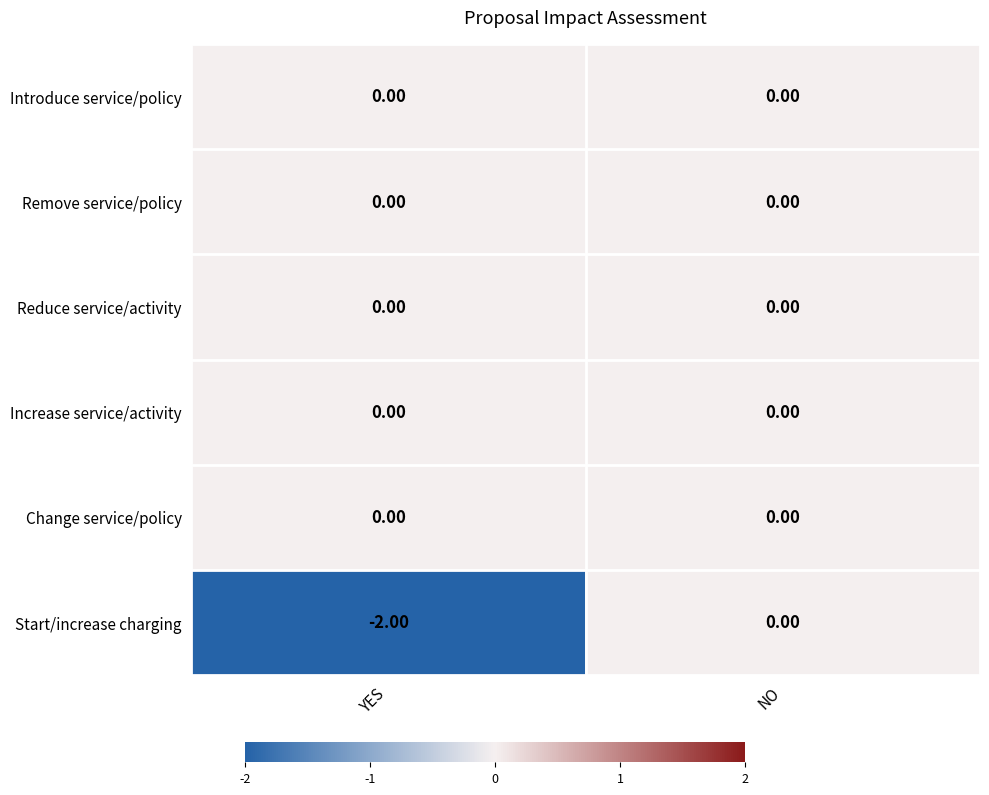

Which series changed the most between YES and NO?

Start/increase charging